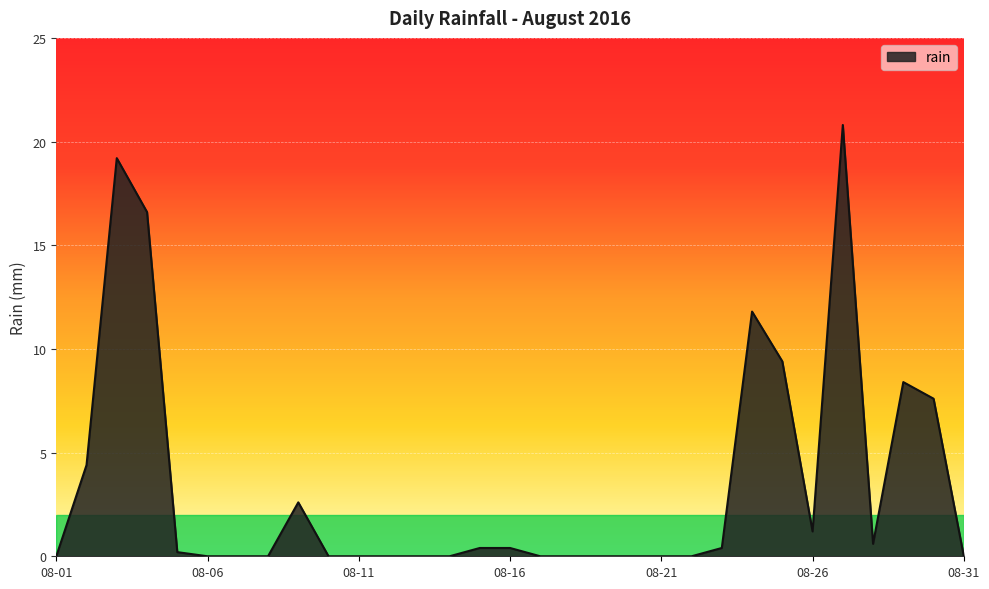

What is the maximum value shown in the chart?

20.8